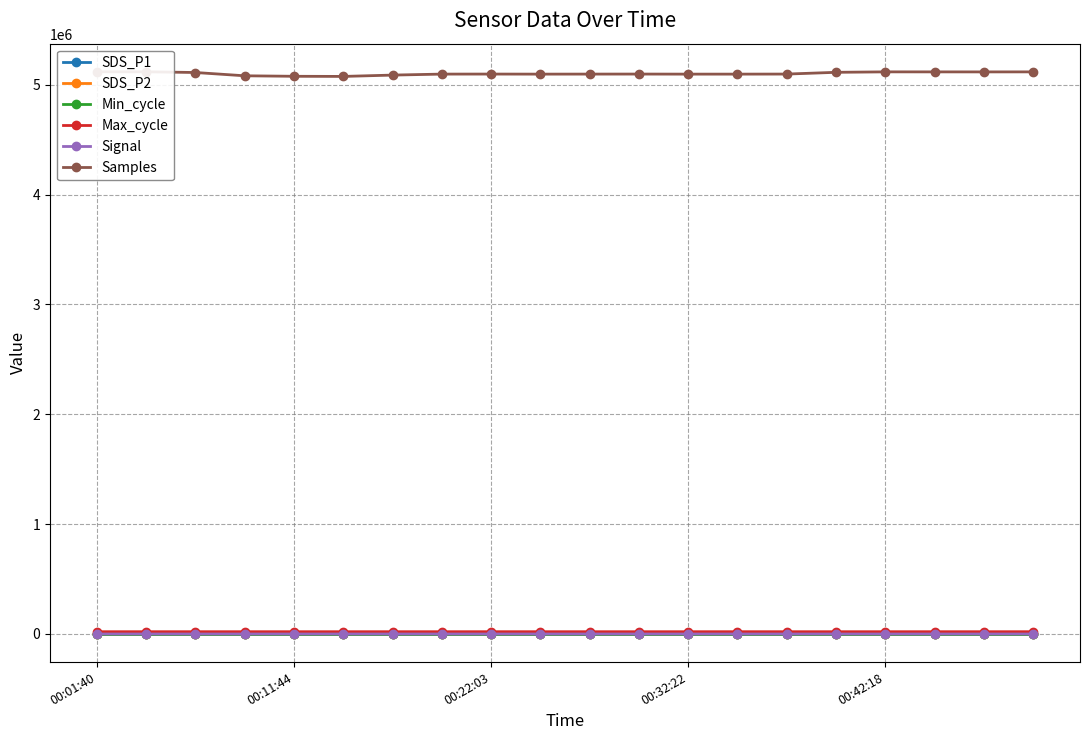

What is the spread (max minus min) of values at 15?

5112310.0